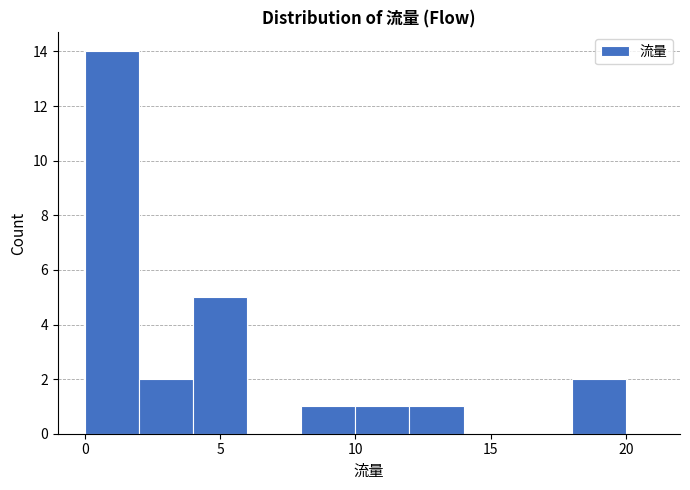

How tall is the bar that spans 12 to 14 on the x-axis? The values are not printed on the chart, so give them approximately, as read against the axis.

1